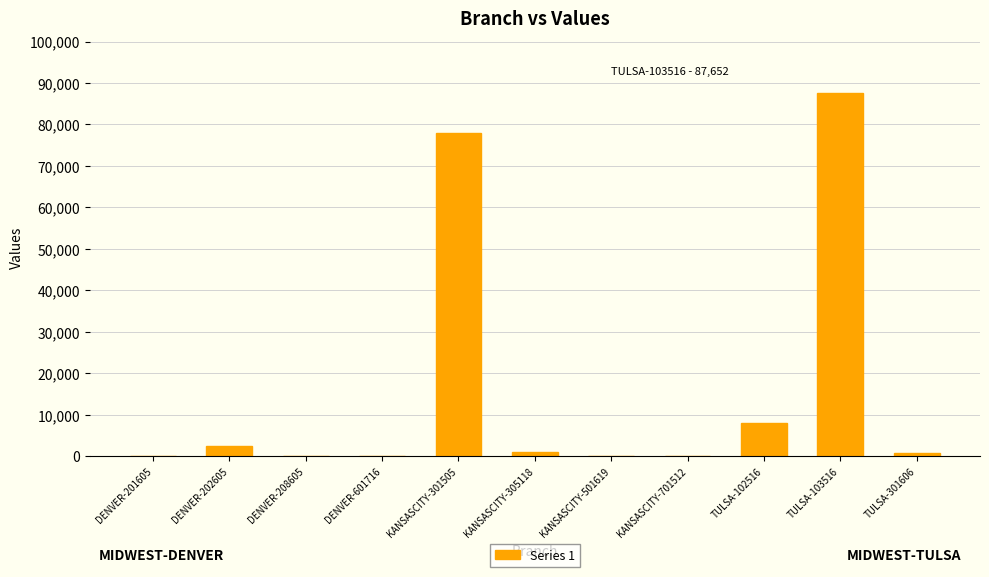

The value at TULSA-103516 is 39606. True or false?

False